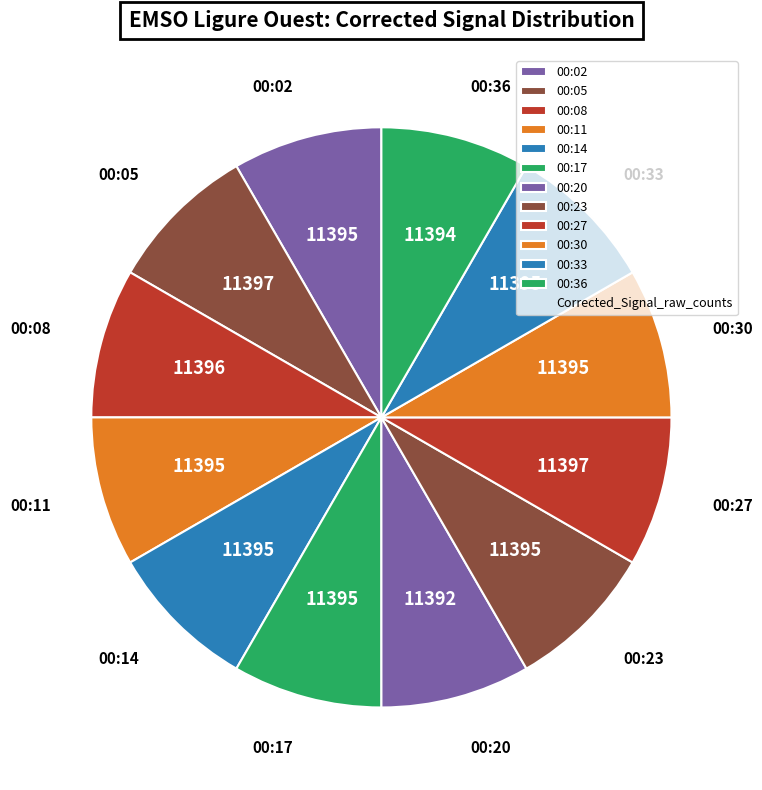

Do 00:02 and 00:23 together represent more than half of the pie?

No